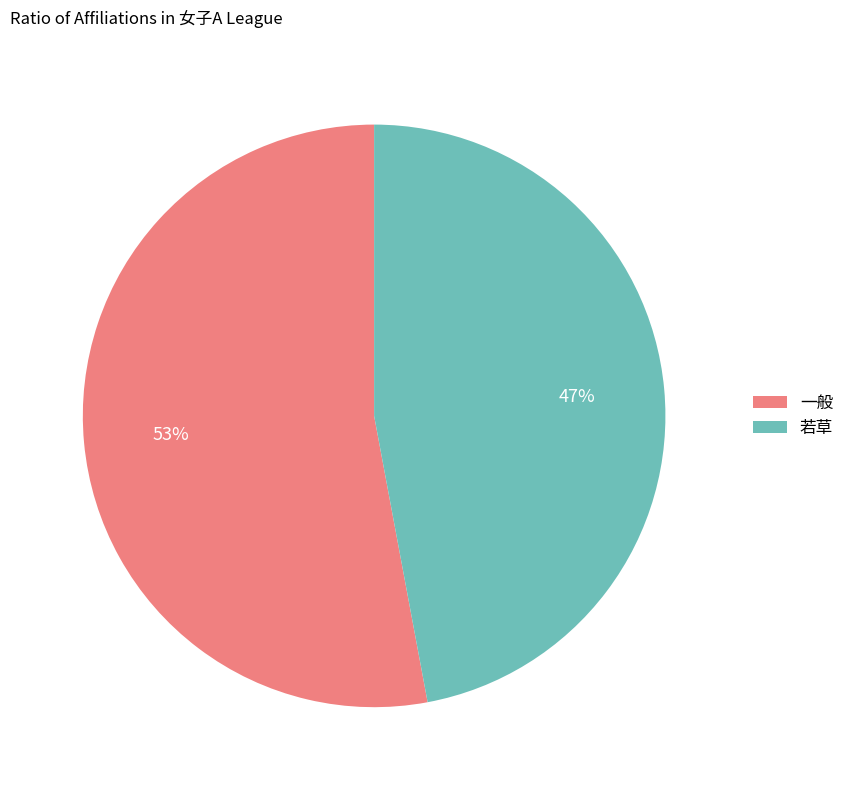

Combined, do 一般 and 若草 account for over 50%?

Yes